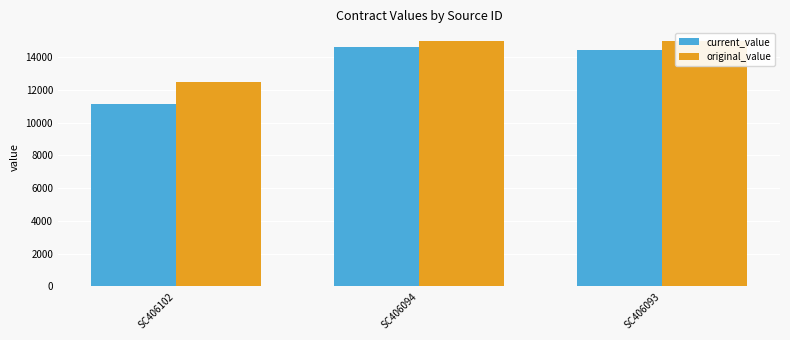

What is the value of the current_value bar at the 1st from the left?

11158.4